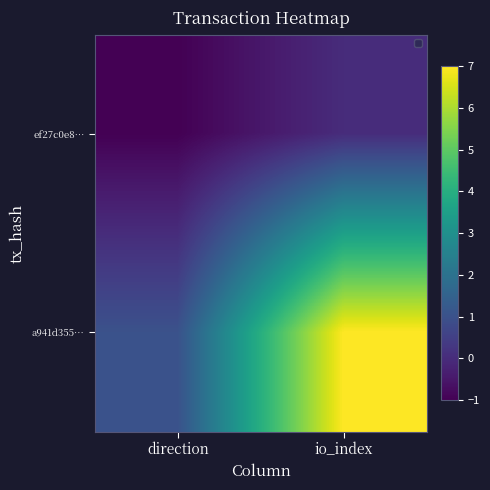

Between direction and io_index, which series saw the biggest shift?

a941d355…